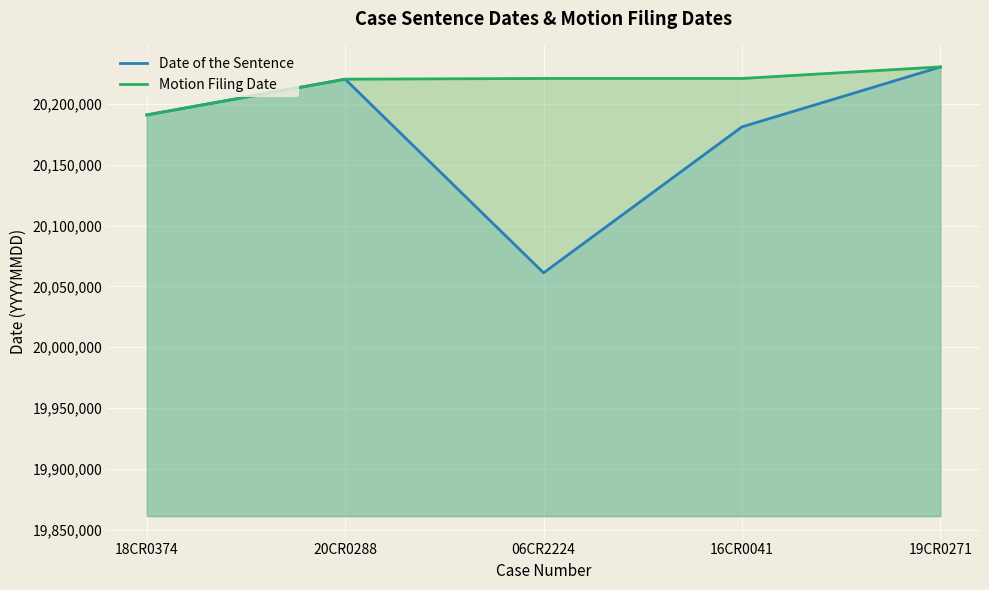

Read the Date of the Sentence value at 16CR0041, to the nearest 50.

20181100